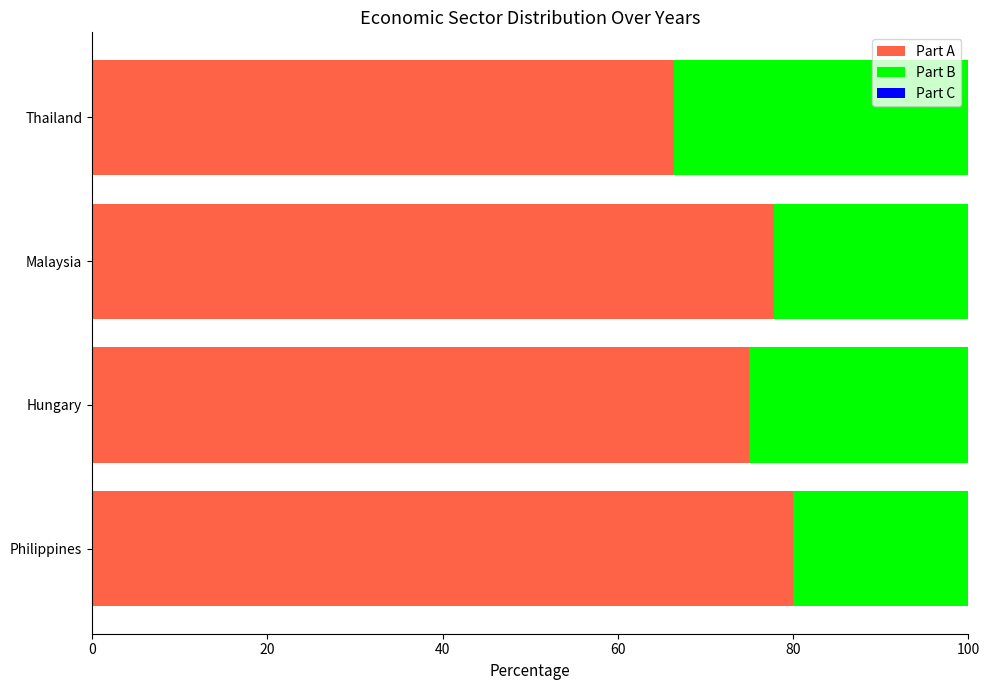

At which label is Part A closest to 73?

Hungary